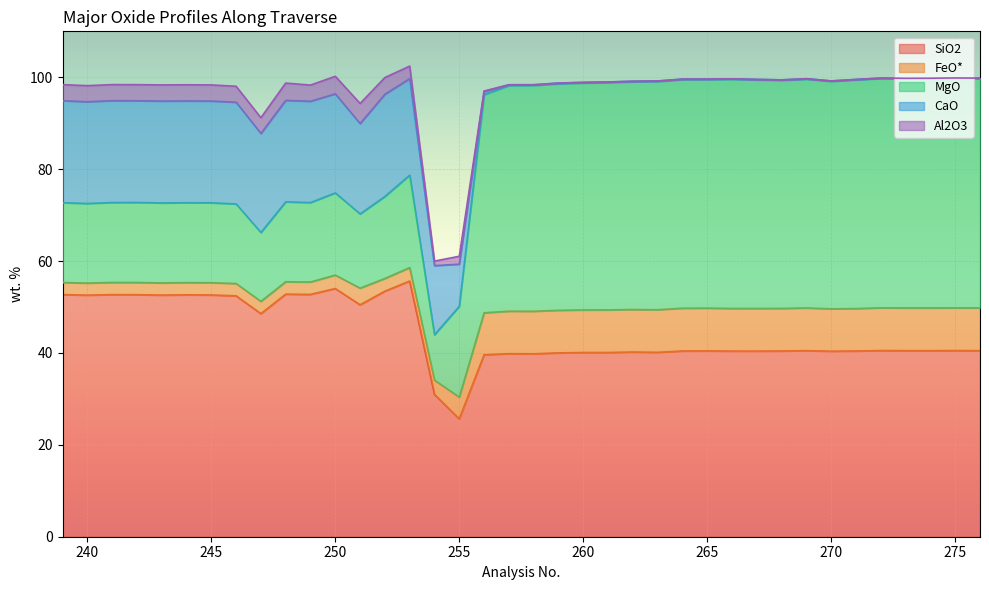

After their last crossing, which series has the higher values: CaO or MgO?

MgO